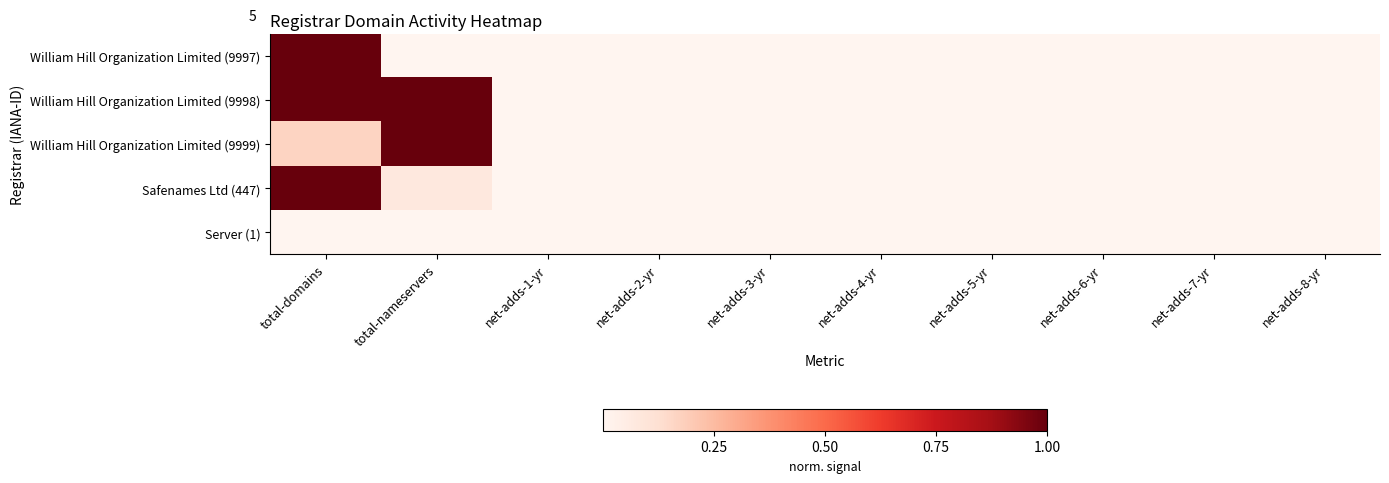

At which category does the chart reach its peak across all series?

total-domains